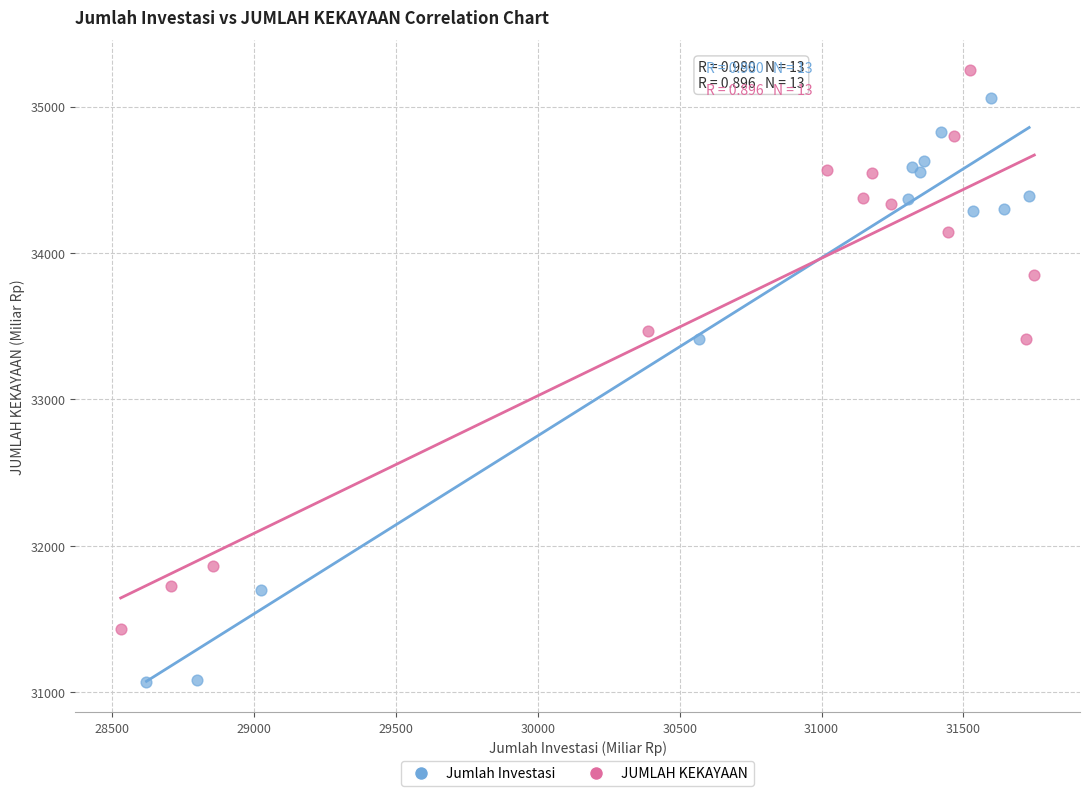

Which series reaches the minimum Y coordinate?

Jumlah Investasi